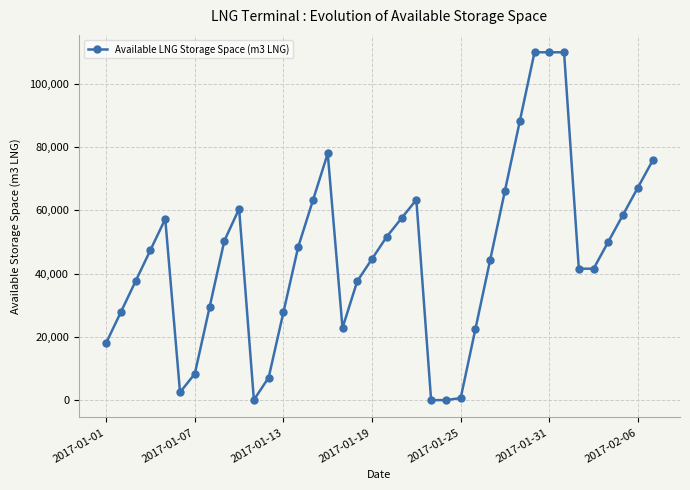

What is the difference between the maximum and minimum values?

110000